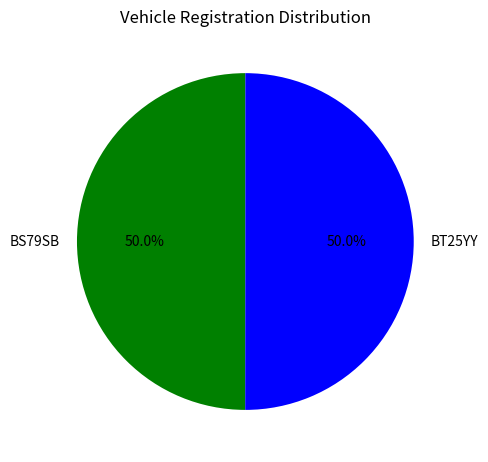

What is the ratio of the value at BS79SB to the value at BT25YY?

1.0